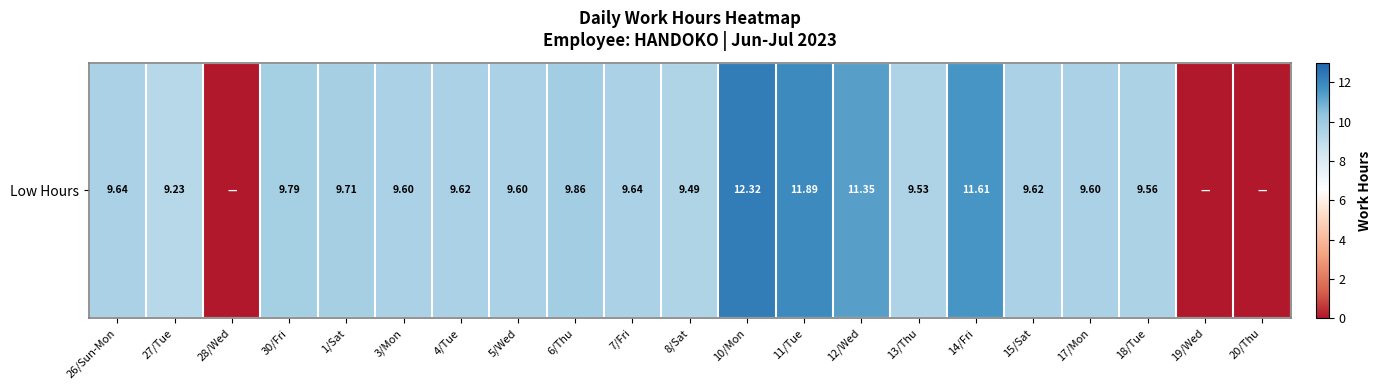

Which has a higher value, 12/Wed or 30/Fri?

12/Wed